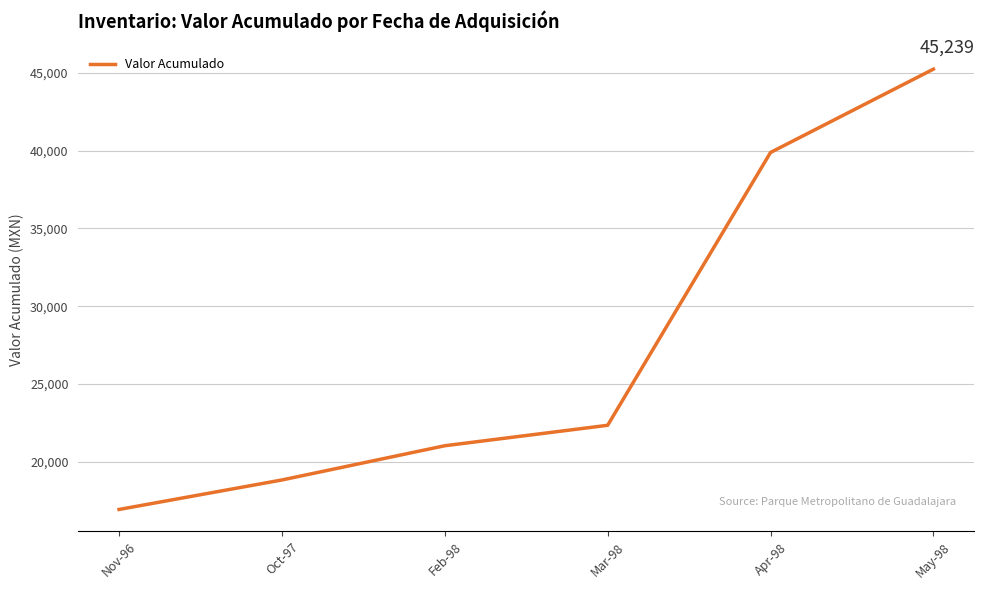

Reading right to left, list all the values displayed in this chart.

May-98=45238.7	Apr-98=39883.7	Mar-98=22347.7	Feb-98=21033.7	Oct-97=18833.7	Nov-96=16938.0